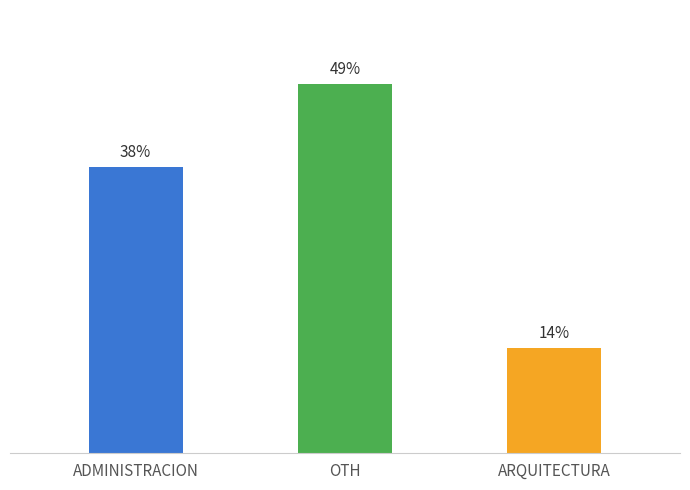

What is the value of the 1st bar from the left?

38